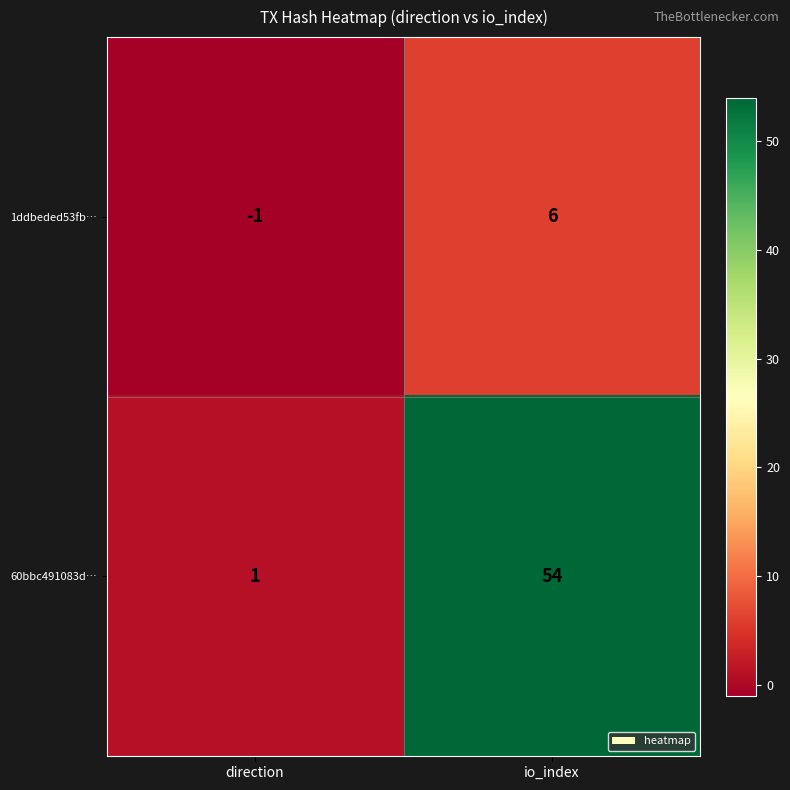

What is the sum of the 1ddbeded53fb… values at direction and io_index?

5